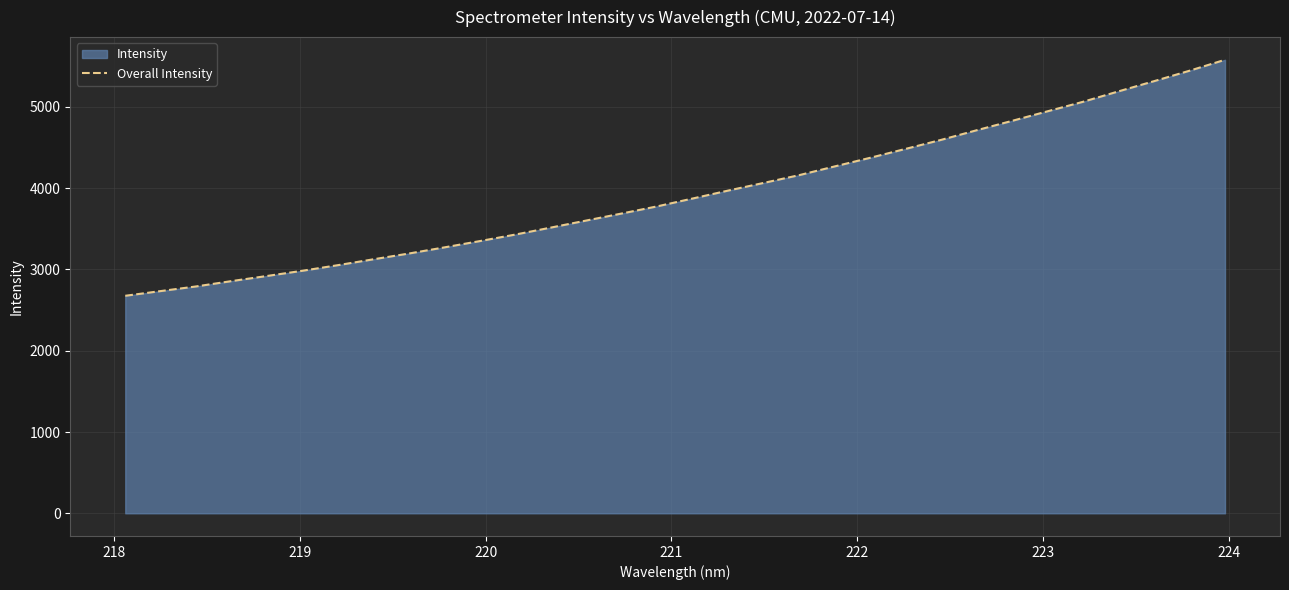

What is the smallest value displayed?

2676.4